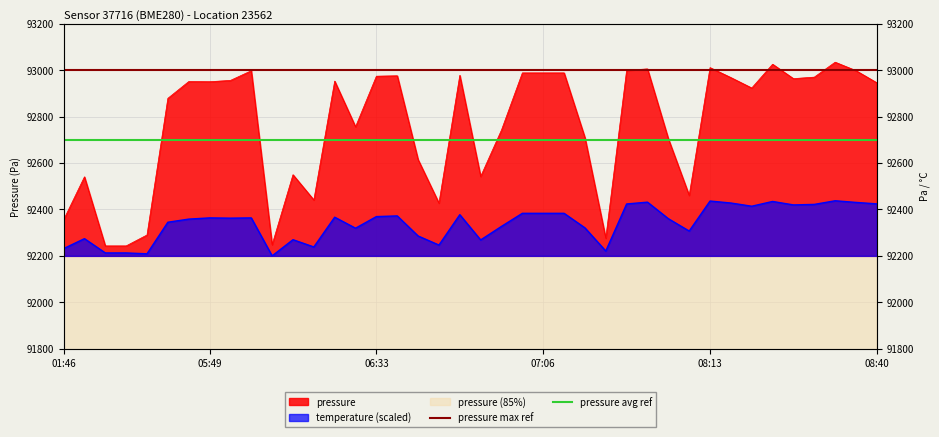

Read the pressure avg ref value at 32.

92700